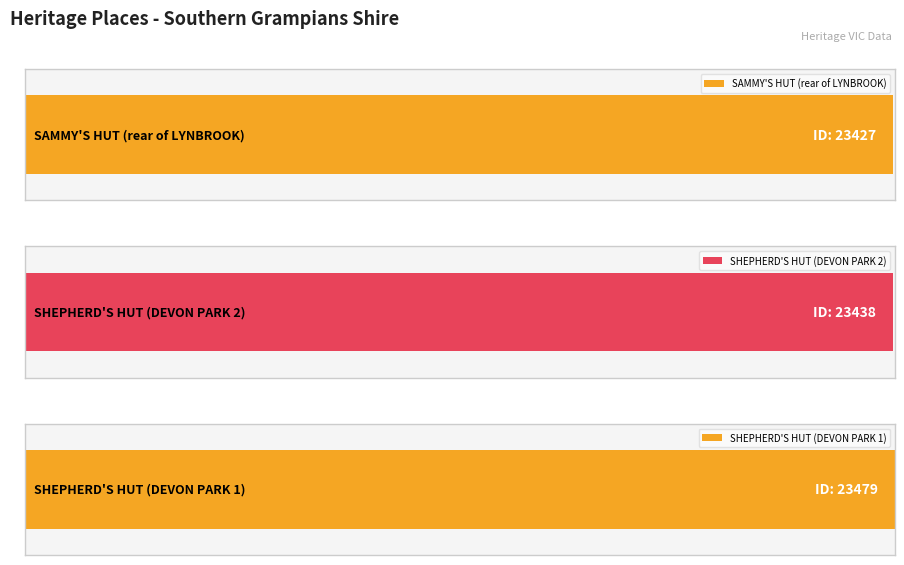

Reading left to right, extract all data points from this chart.

23427	23438	23479